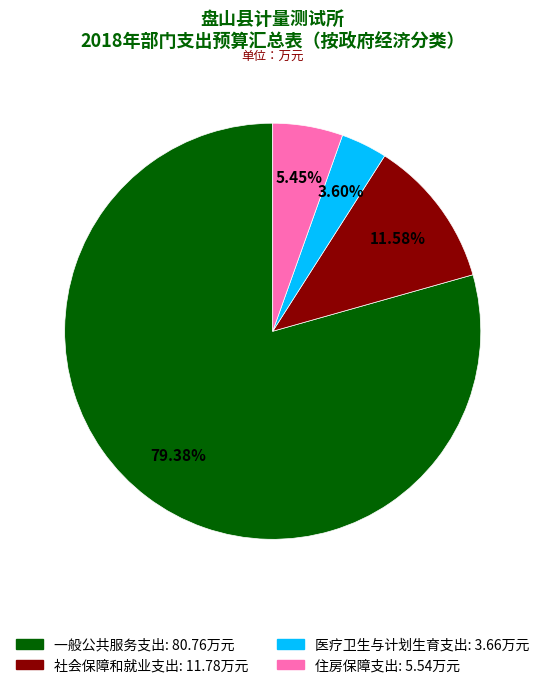

The 社会保障和就业支出 slice represents 1% of the pie. True or false?

False